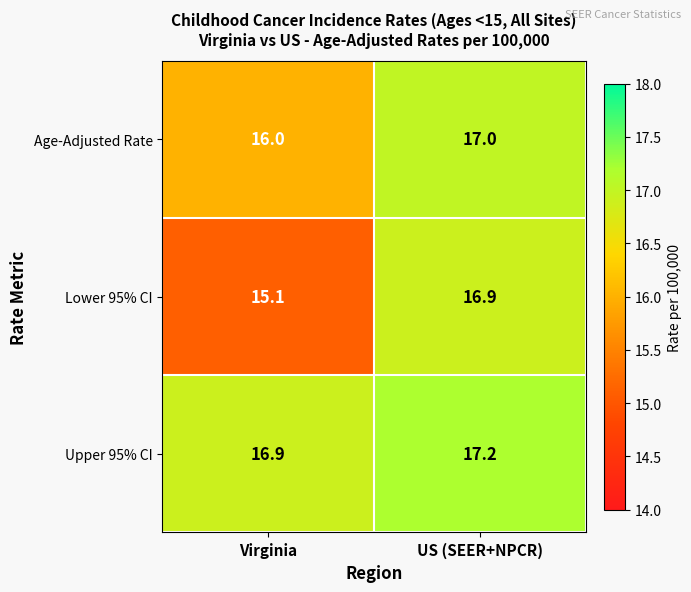

The value of Age-Adjusted Rate at Virginia is 24.7. True or false?

False